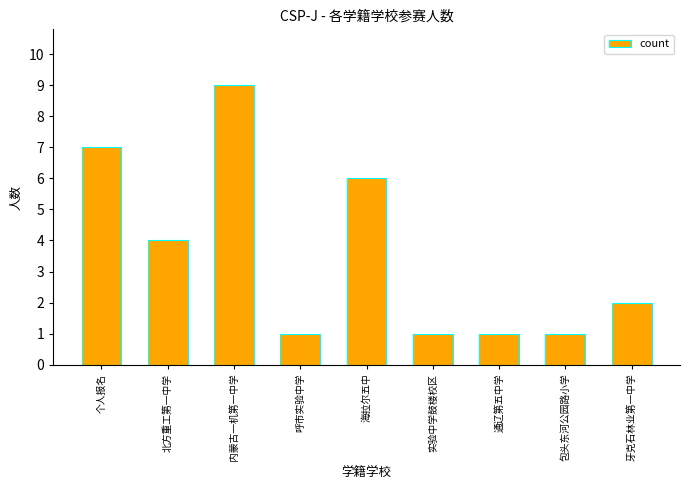

True or false: the data shows 2 at 牙克石林业第一中学.

True